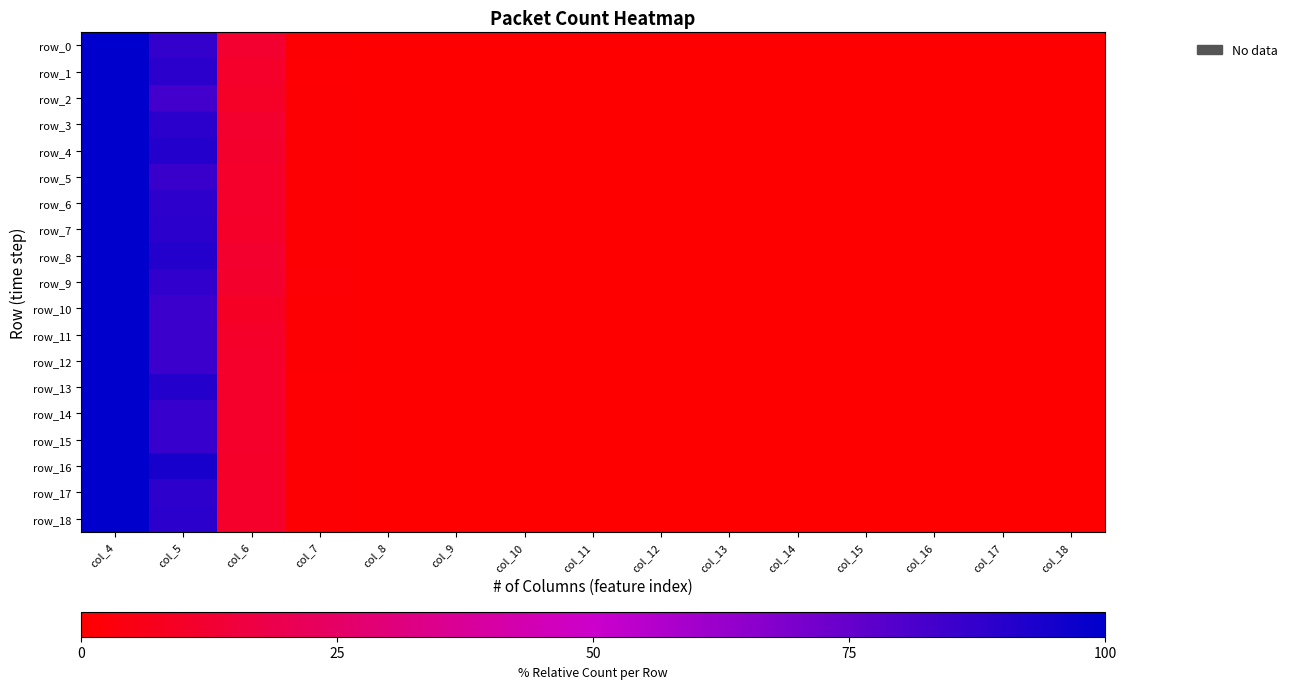

Read the row_16 value at col_8.

0.2